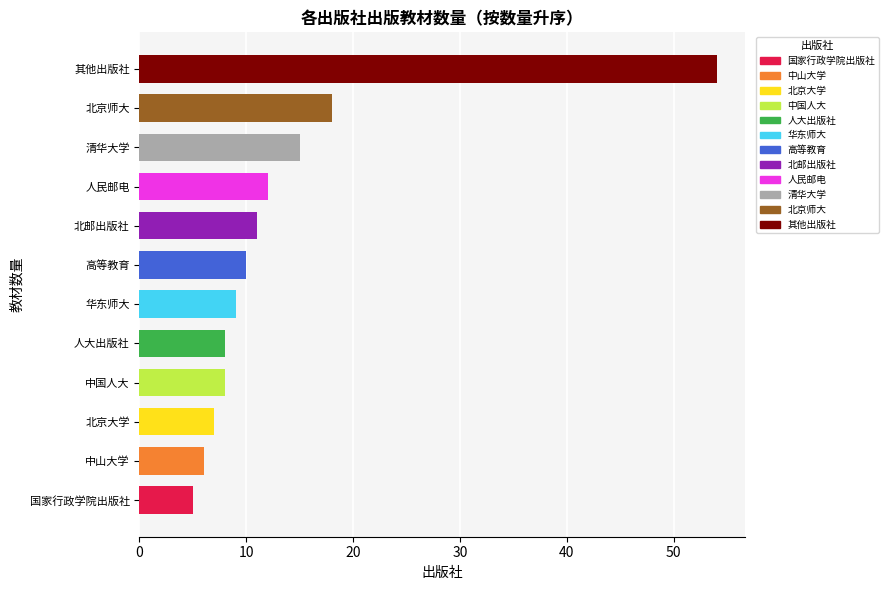

Reading bottom to top, extract all data points from this chart.

5	6	7	8	8	9	10	11	12	15	18	54